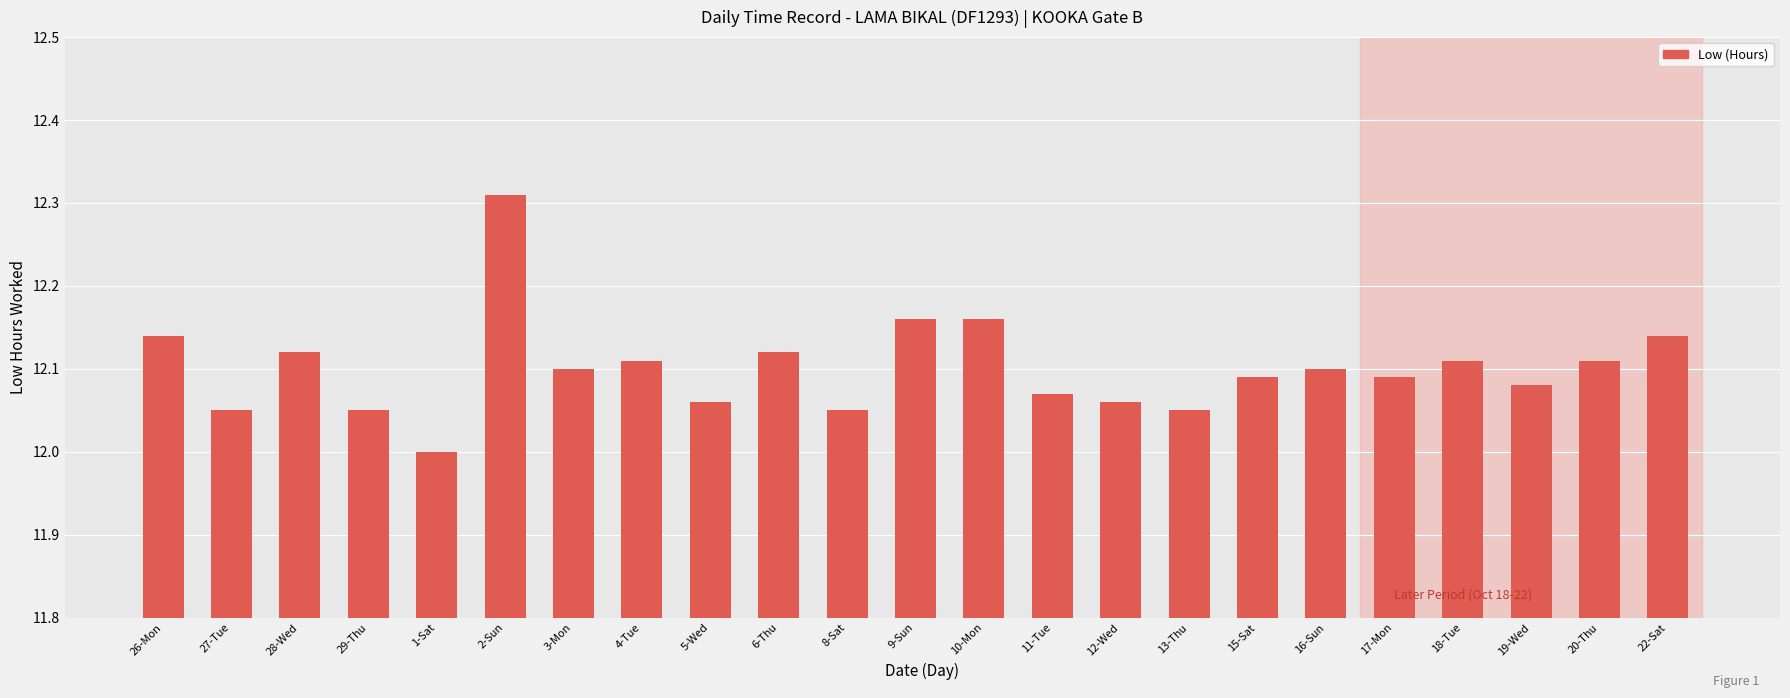

The value at 17-Mon is 12.1. True or false?

True